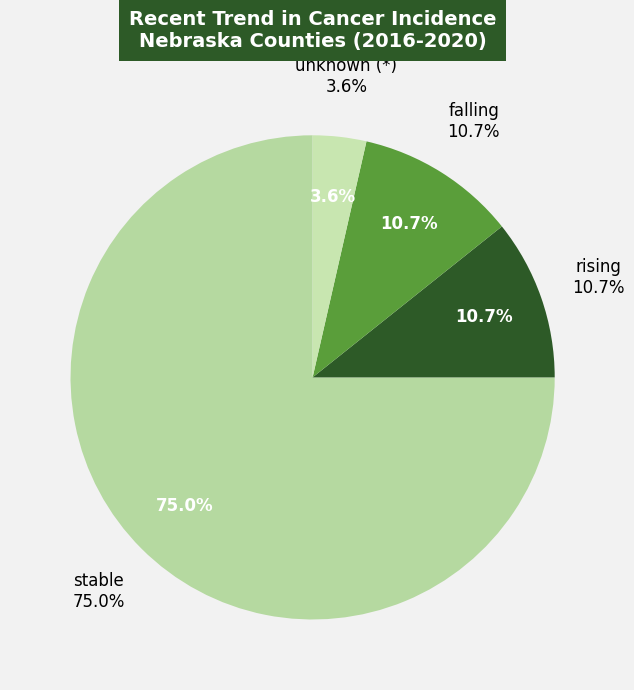

Between rising and falling, which is larger?

rising